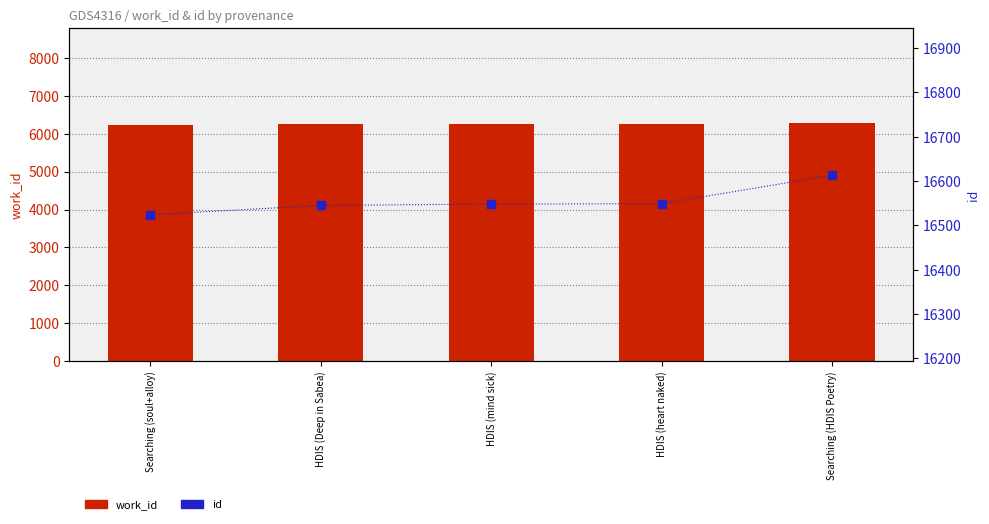

What are all the series names shown in the legend?

work_id, id